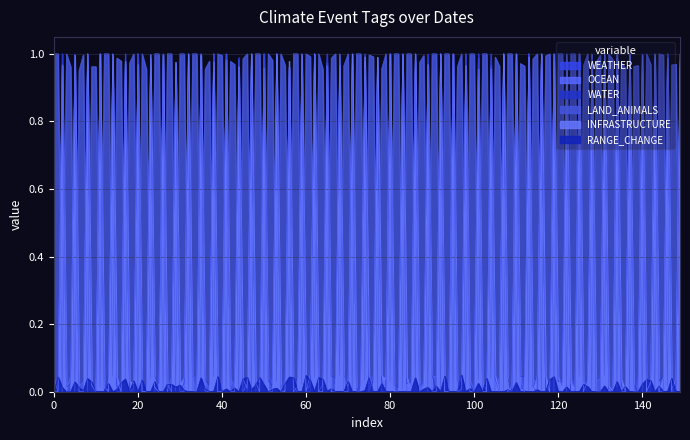

What is the difference between the maximum and minimum values in the WATER series?

1